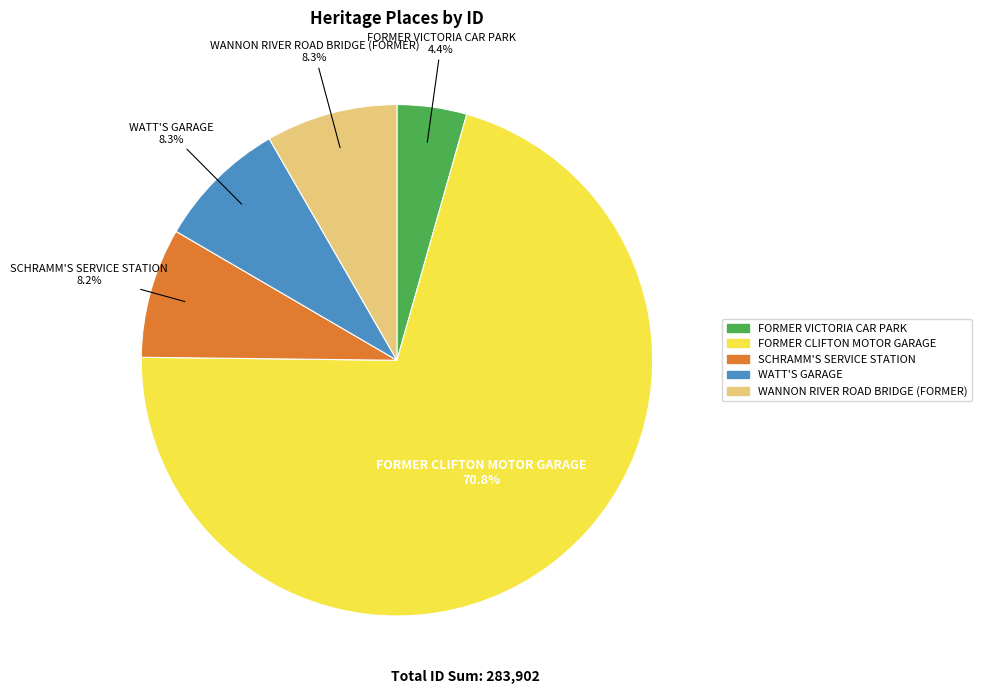

Combined, do FORMER VICTORIA CAR PARK and WATT'S GARAGE account for over 50%?

No